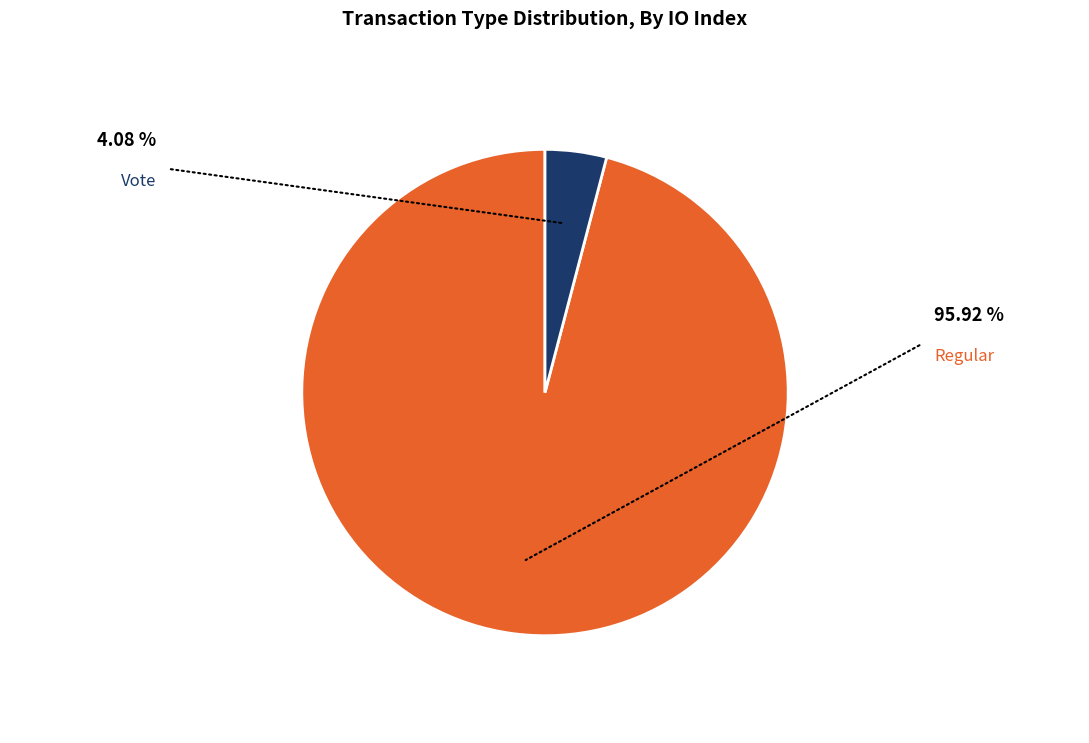

Is there any slice that represents more than half of the pie?

Yes